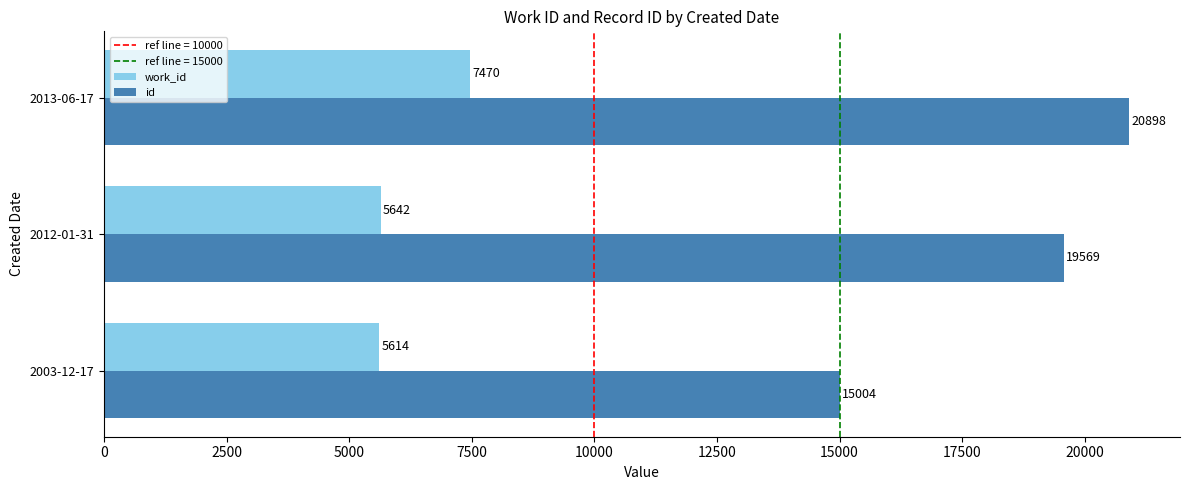

What is the maximum value for work_id?

7470